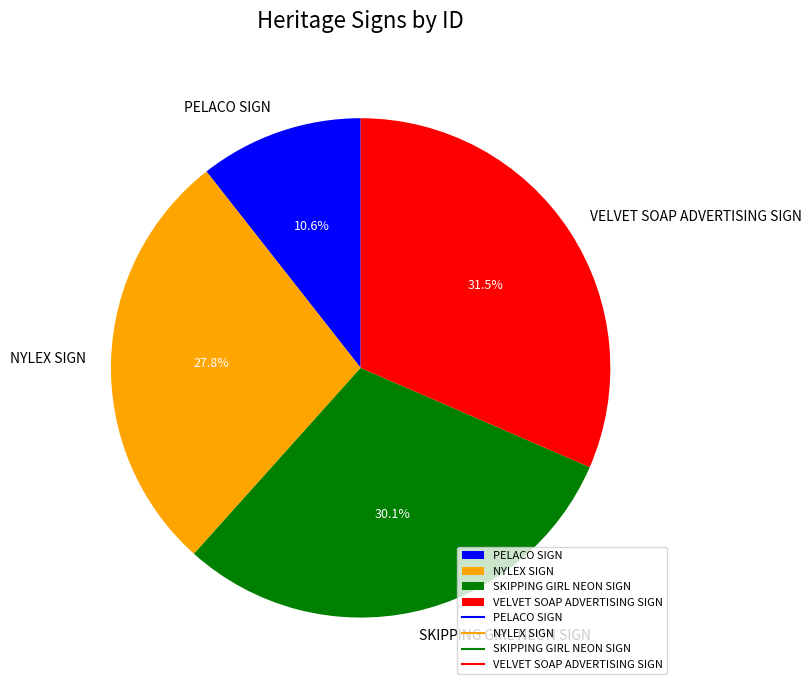

What is the largest slice in the pie chart?

VELVET SOAP ADVERTISING SIGN